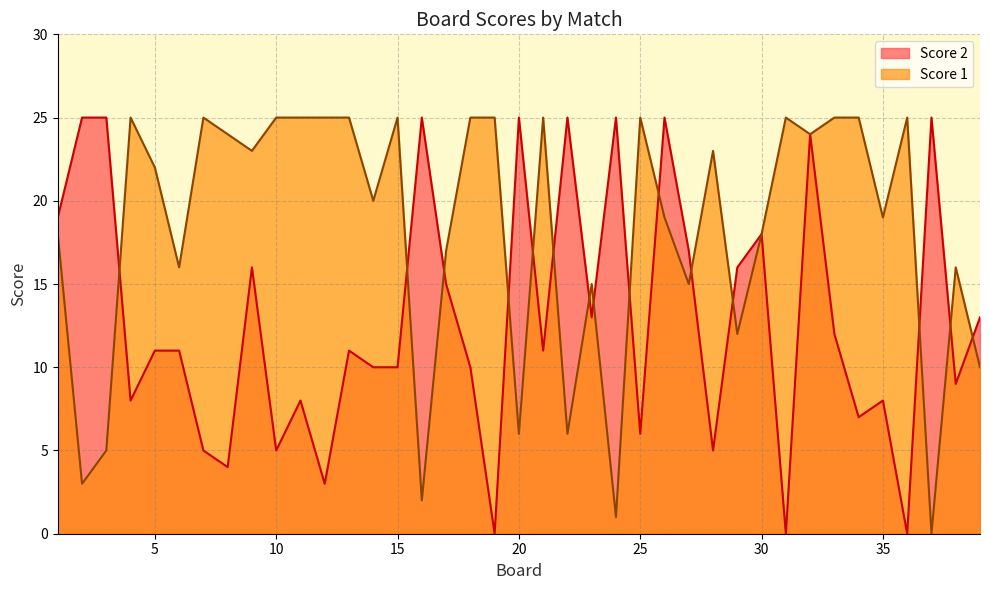

At which category does Score 2 reach its first local valley?

4